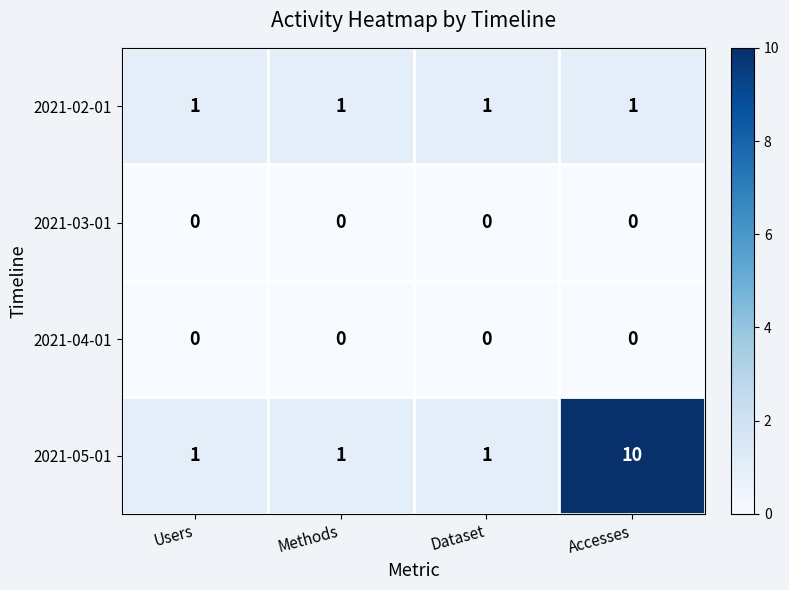

What is the sum of the 2021-05-01 values at Accesses and Dataset?

11